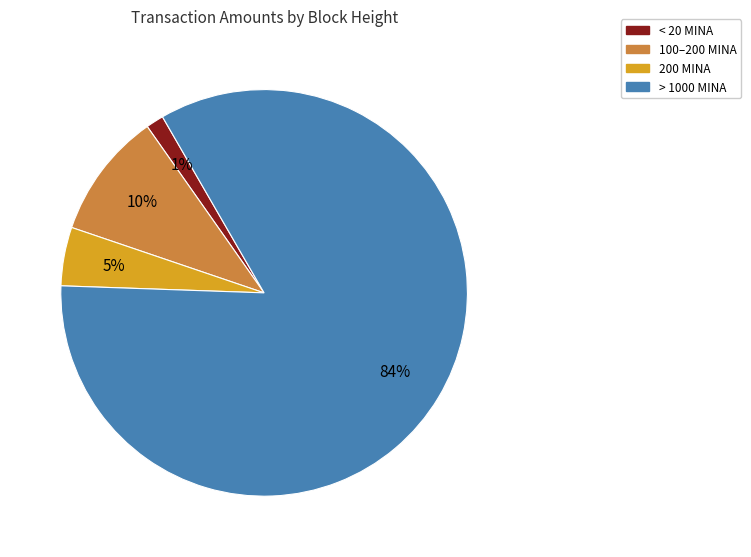

What is the largest slice in the pie chart?

> 1000 MINA